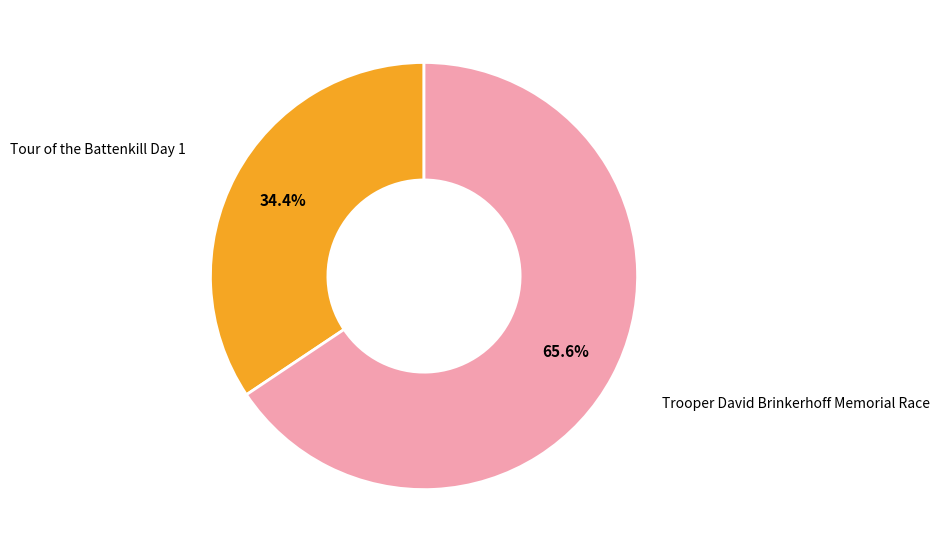

Which has a higher value, Tour of the Battenkill Day 1 or Trooper David Brinkerhoff Memorial Race?

Trooper David Brinkerhoff Memorial Race